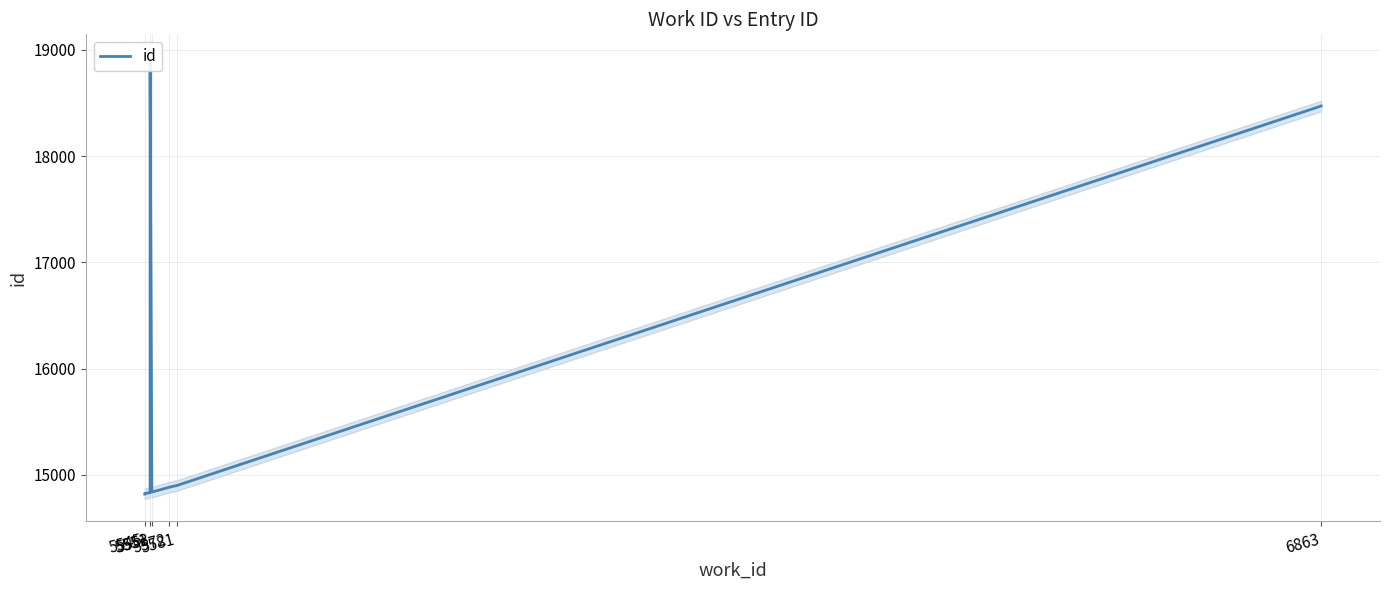

Which category has the lowest value across all series?

5545